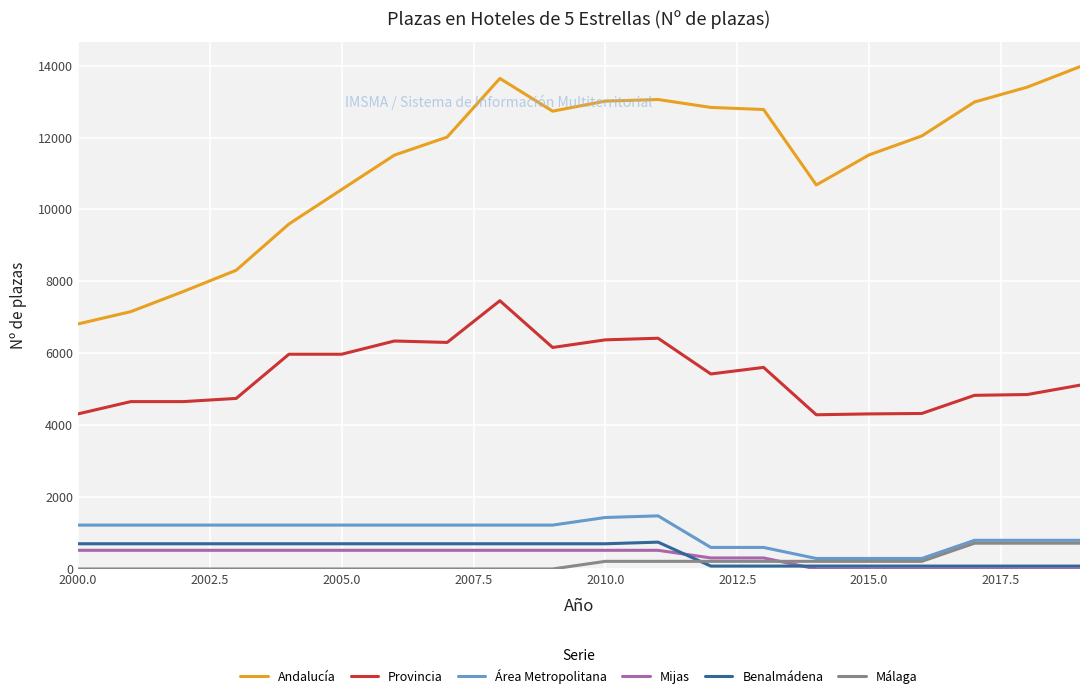

Does the chart display data point markers on the line(s)?

No